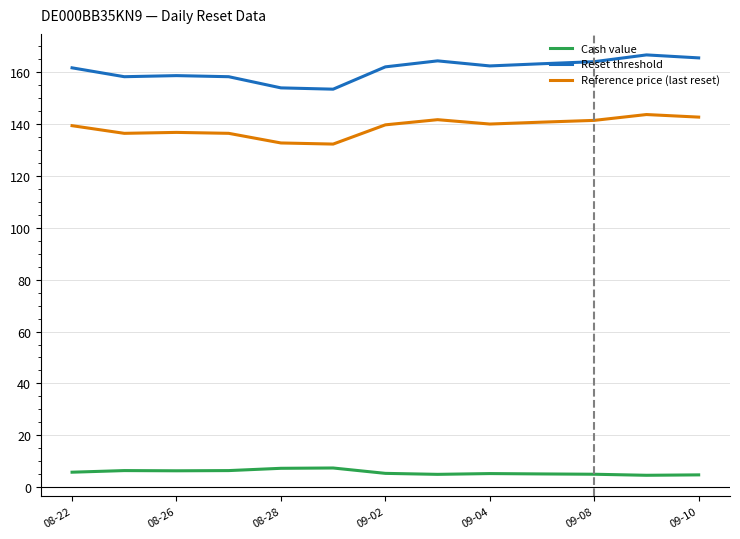

List the series in order of their peak value, highest first.

Reset threshold, Reference price (last reset), Cash value